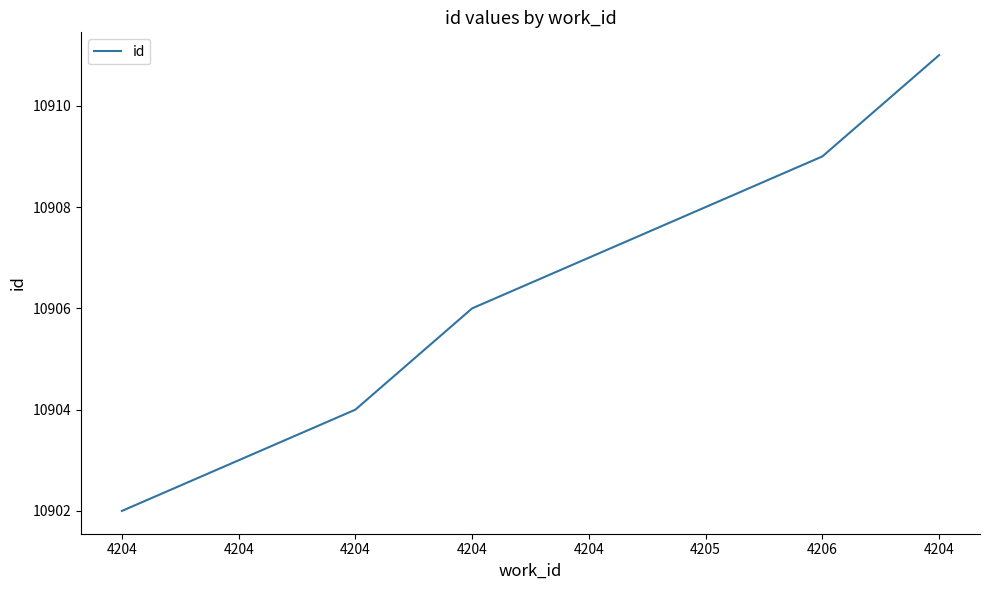

Does the chart display data point markers on the line(s)?

No